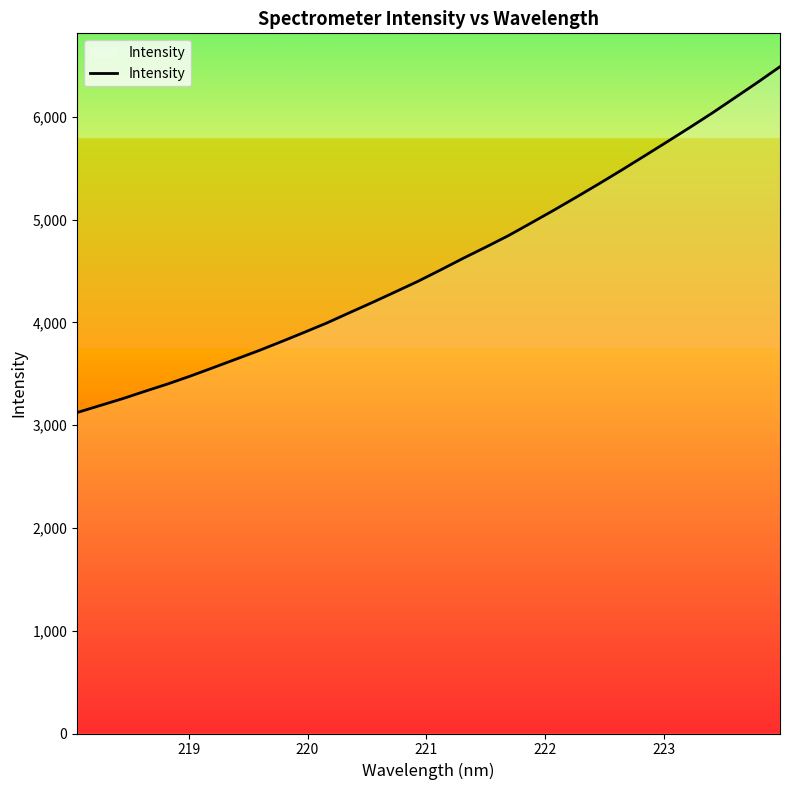

What is the greatest value displayed?

6488.2